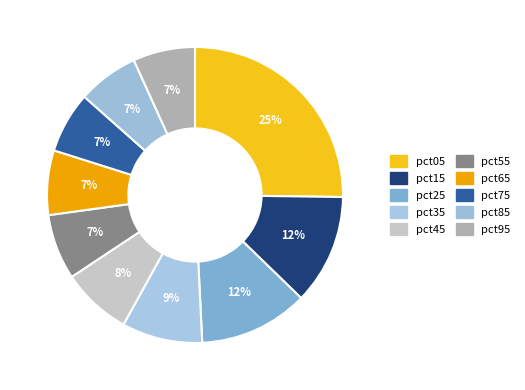

Does pct65 account for over 50% of the chart?

No